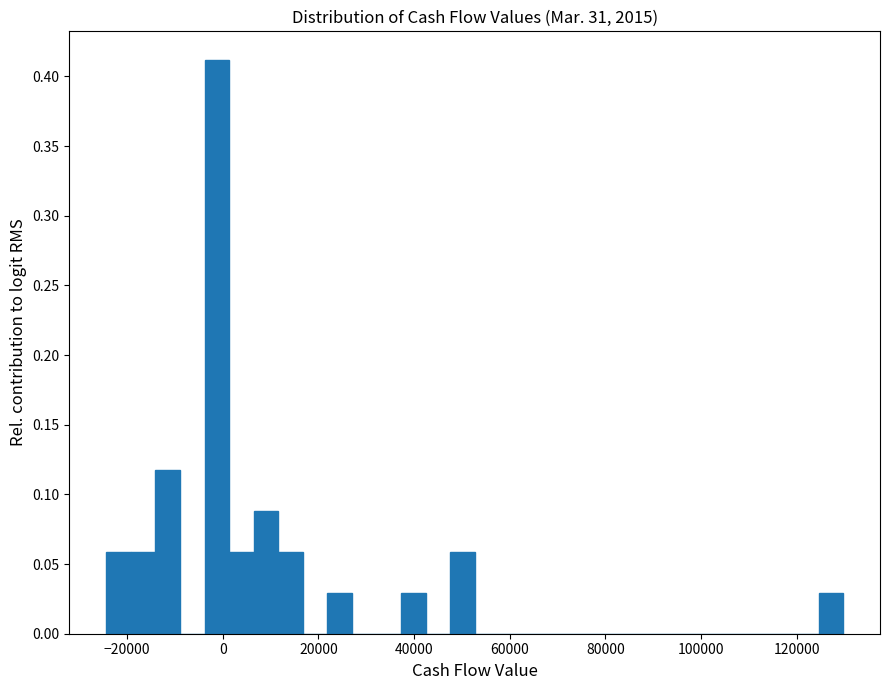

Around what value on the x-axis is the tallest bar? Give the approximate position of its centre, as read against the axis.

-2000